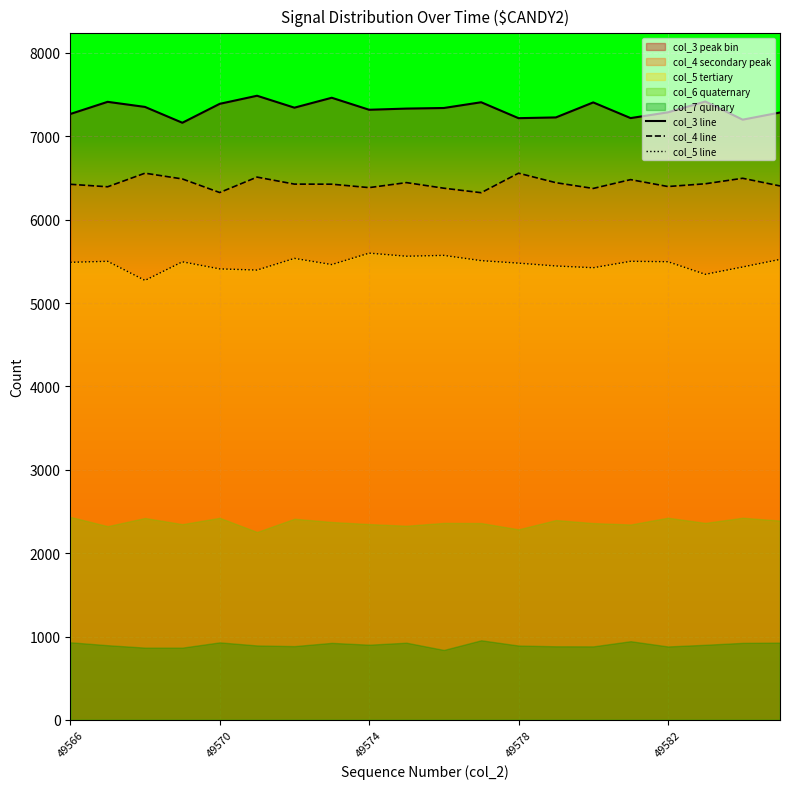

Is the value of col_4 line at 14 greater than the value of col_5 line at 10?

Yes